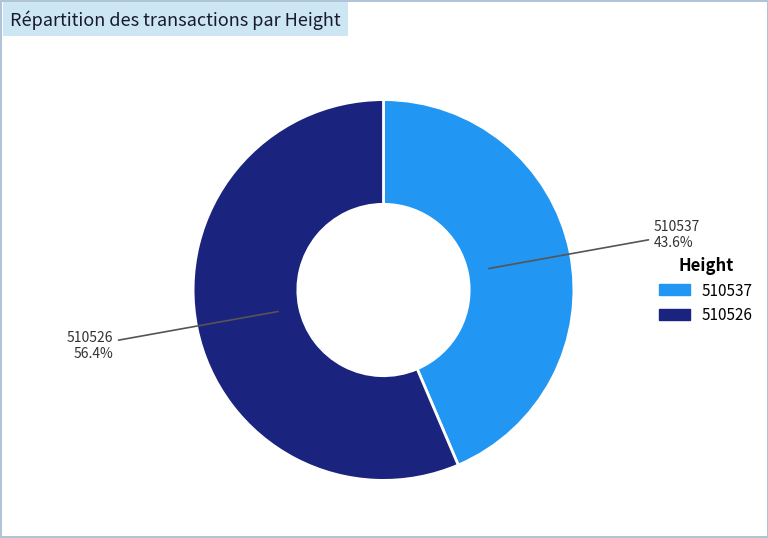

Does any single category account for the majority?

Yes